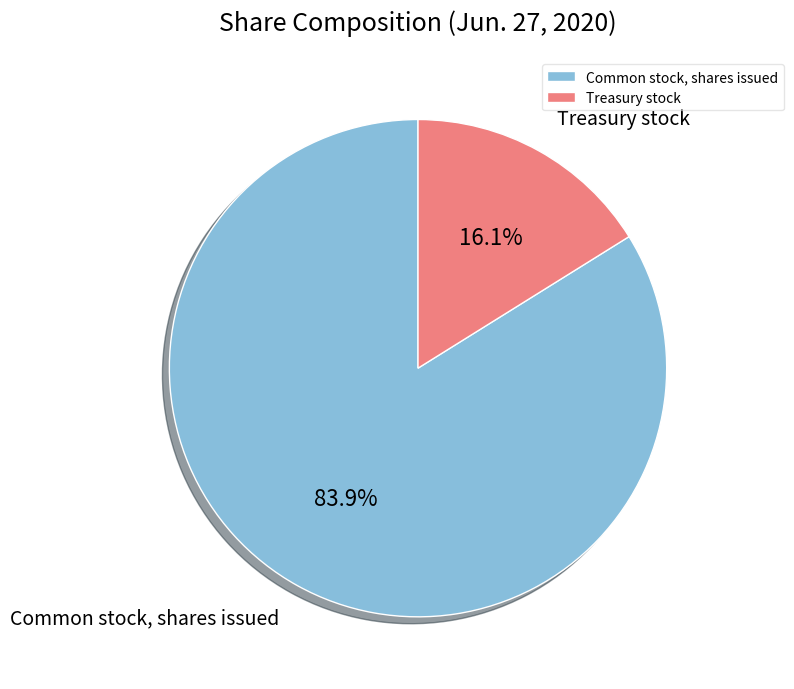

Do Treasury stock and Common stock, shares issued together represent more than half of the pie?

Yes